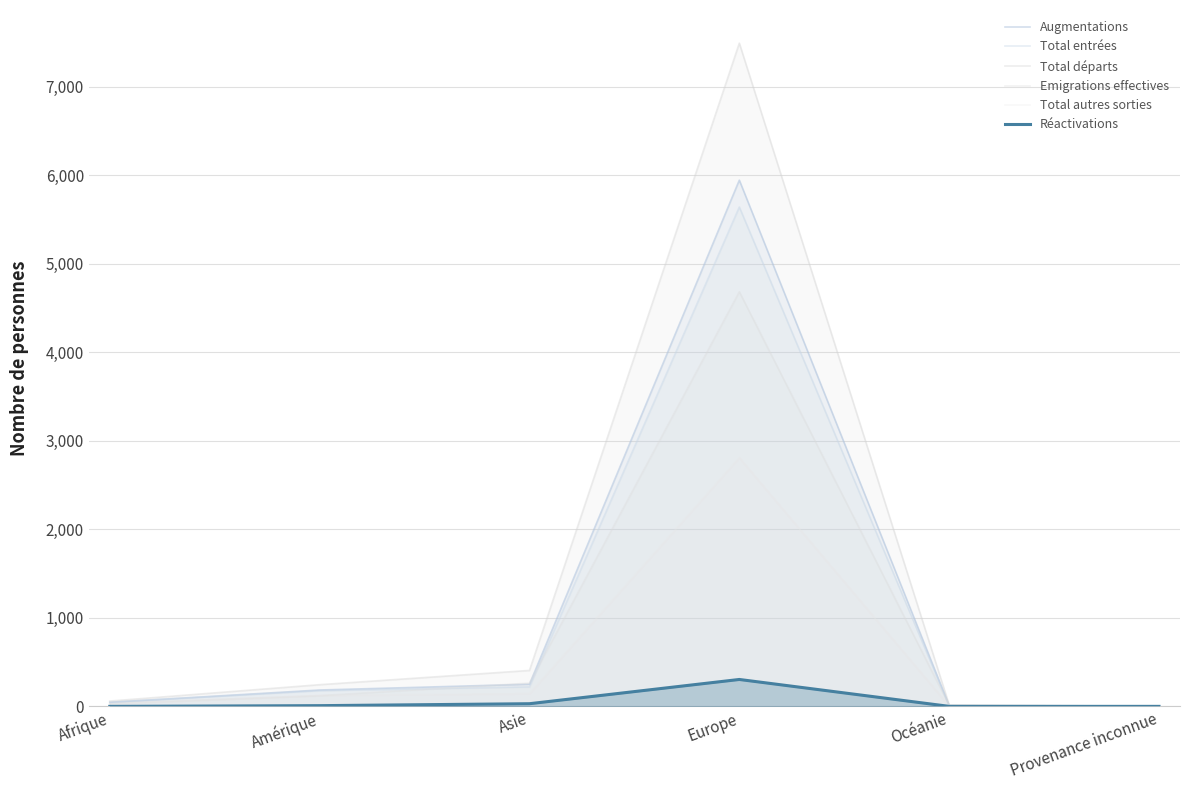

Reading right to left, transcribe all the data shown in this chart.

Augmentations: Provenance inconnue=0	Océanie=7	Europe=5947	Asie=250	Amérique=185	Afrique=46
Total entrées: Provenance inconnue=0	Océanie=7	Europe=5643	Asie=220	Amérique=177	Afrique=46
Total départs: Provenance inconnue=0	Océanie=17	Europe=7495	Asie=406	Amérique=245	Afrique=60
Emigrations effectives: Provenance inconnue=0	Océanie=13	Europe=4685	Asie=263	Amérique=121	Afrique=32
Total autres sorties: Provenance inconnue=0	Océanie=4	Europe=2810	Asie=143	Amérique=124	Afrique=28
Réactivations: Provenance inconnue=0	Océanie=0	Europe=304	Asie=30	Amérique=8	Afrique=0